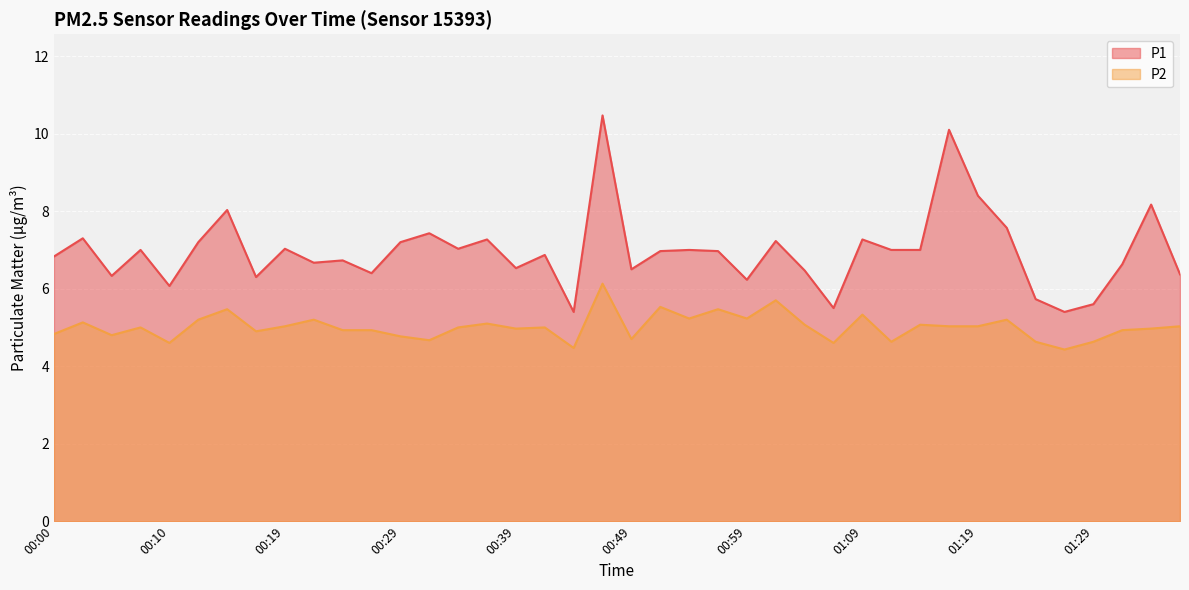

True or false: P1 and P2 intersect in this chart.

False